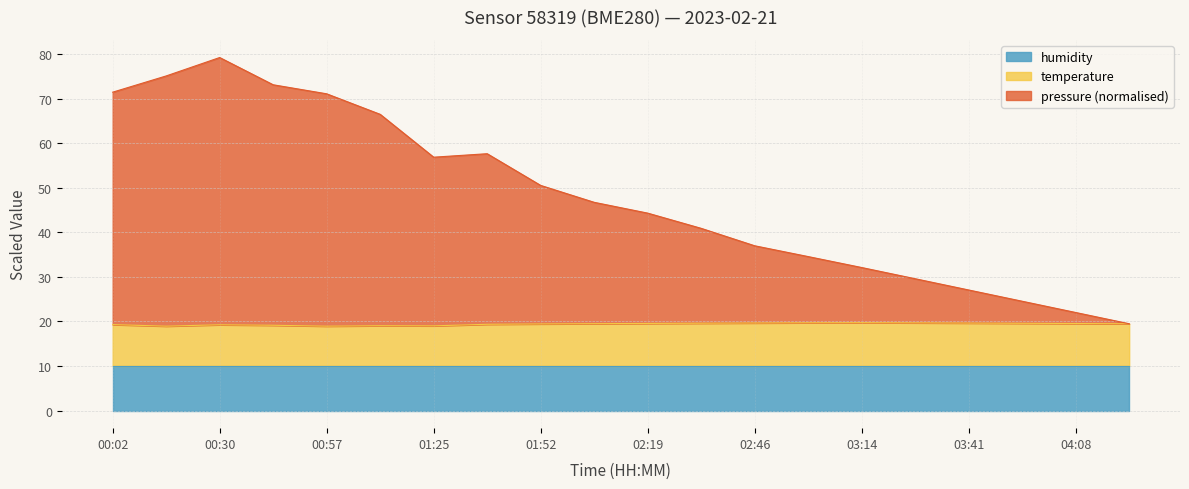

At which label is temperature closest to 19?

01:25